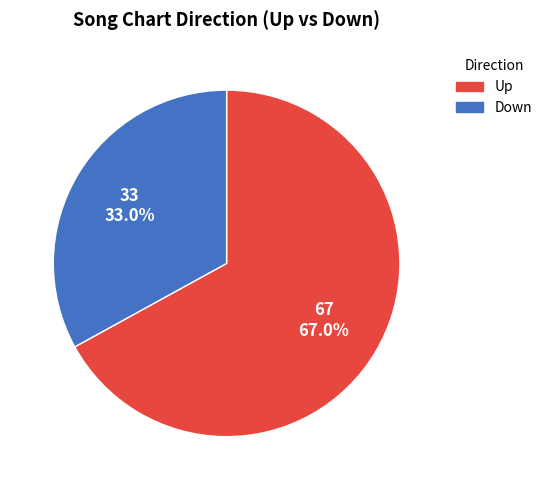

To the nearest percent, what is the average slice percentage?

50%